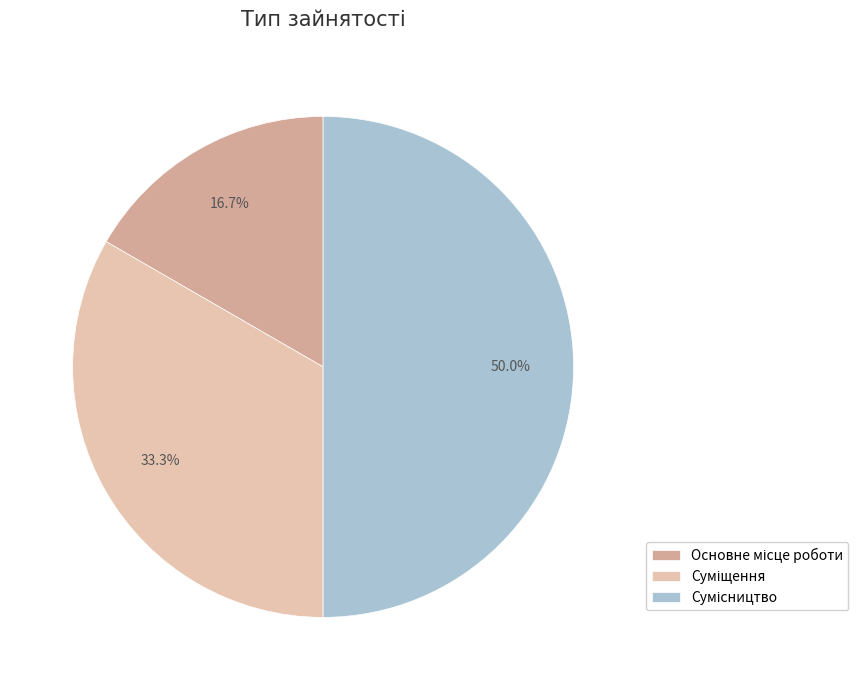

How many segments does this pie chart have?

3